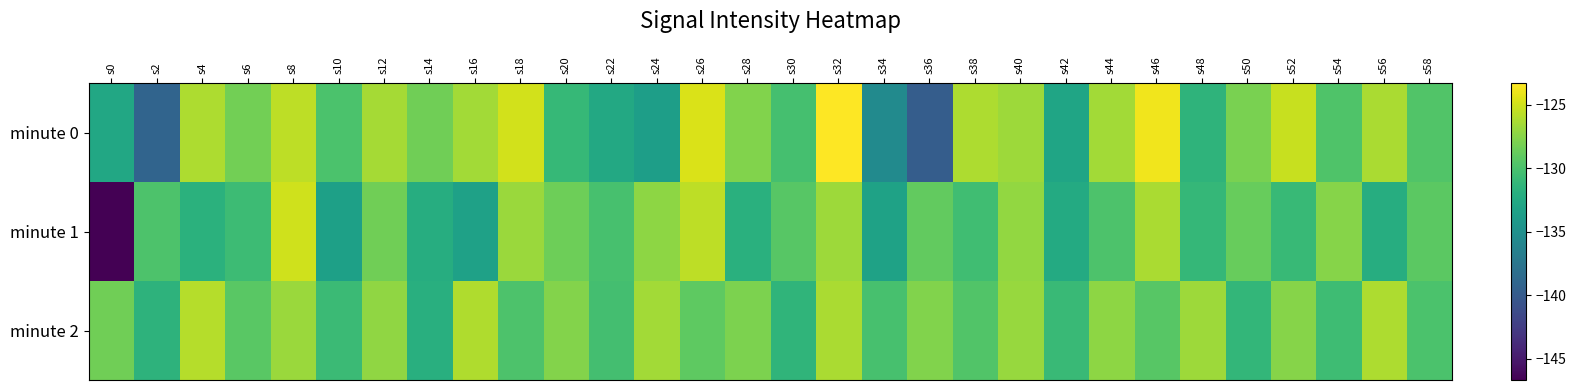

Which label corresponds to the smallest value in the chart?

s0